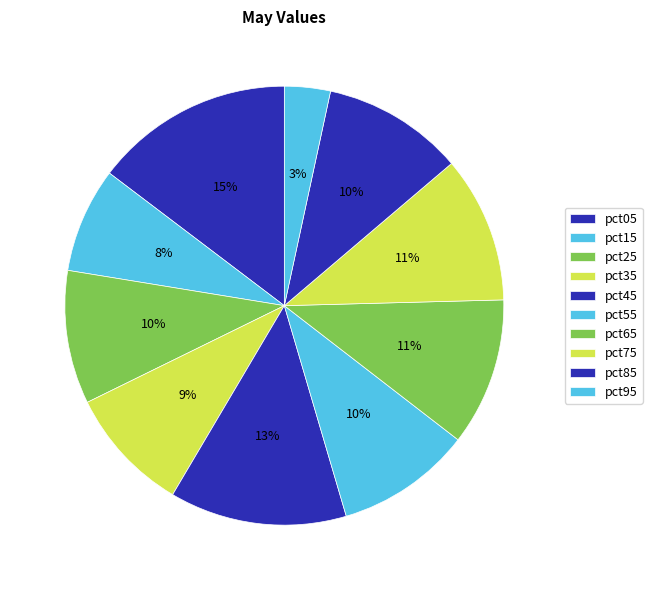

To the nearest percent, what is the combined percentage of pct85 and pct75?

21%